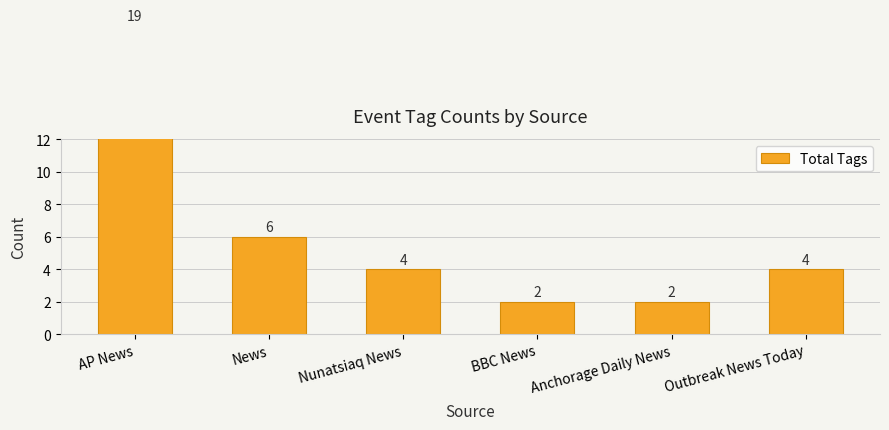

What is the label of the 5th bar from the left?

Anchorage Daily News